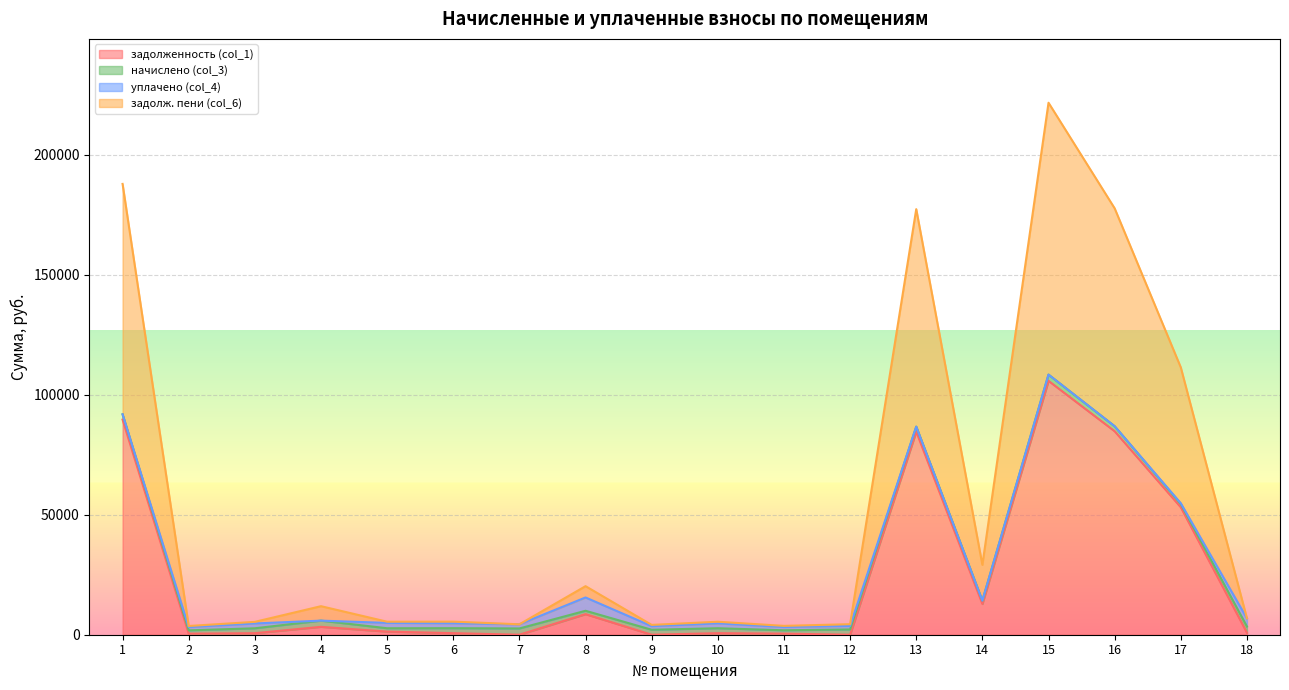

At which category is the sum across all series the highest?

15